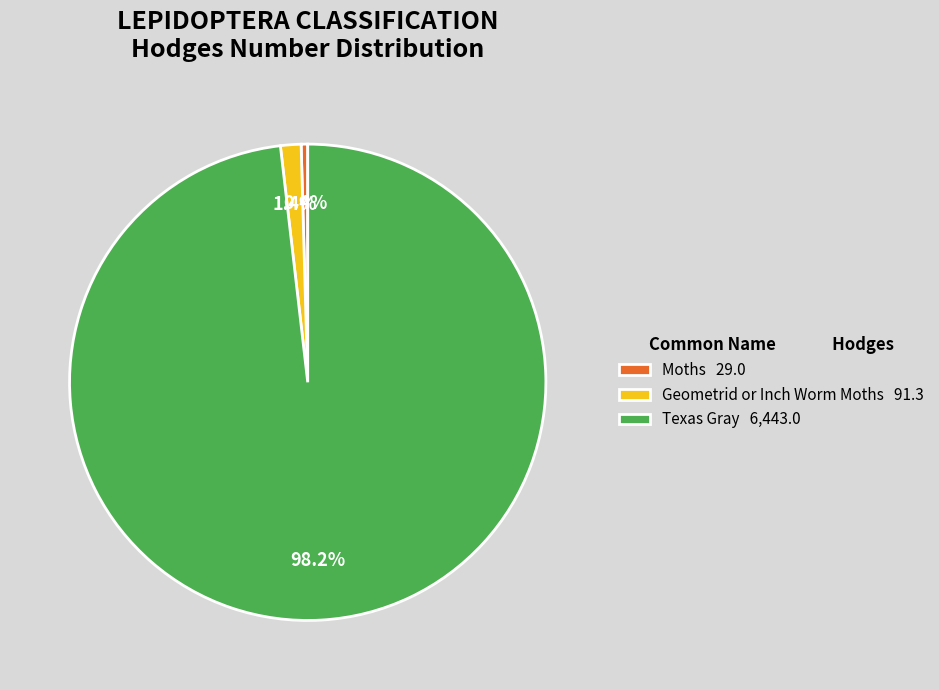

Between Texas Gray 6,443.0 and Geometrid or Inch Worm Moths 91.3, which is larger?

Texas Gray 6,443.0